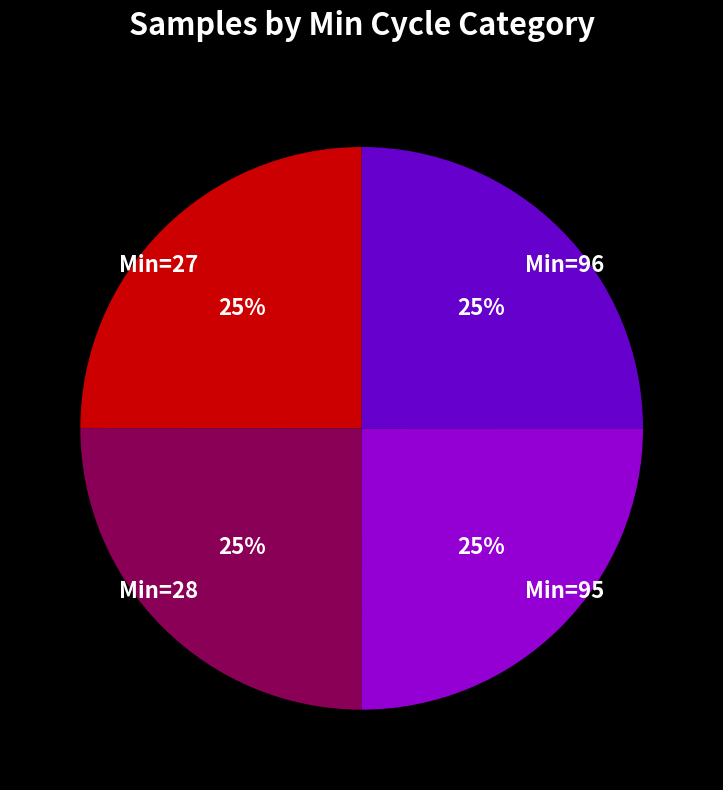

Is there any slice that represents more than half of the pie?

No